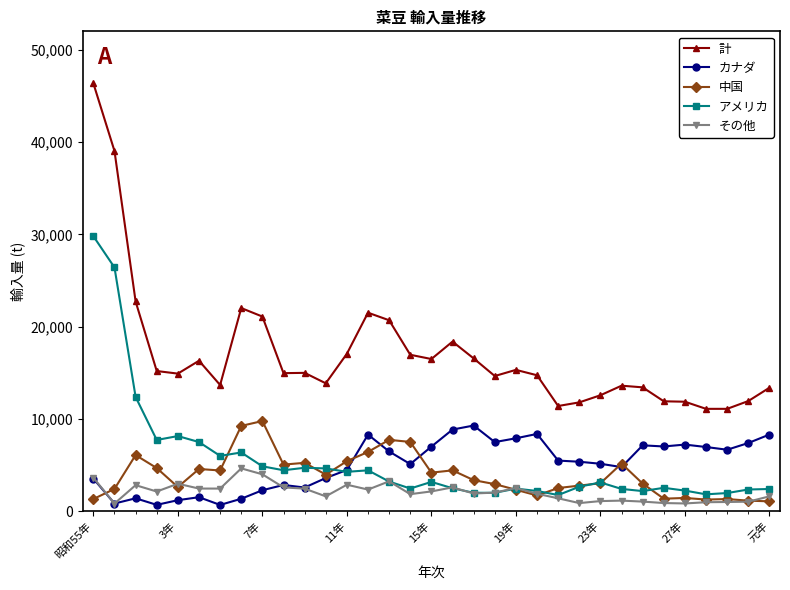

Which series has the largest total across all categories?

計